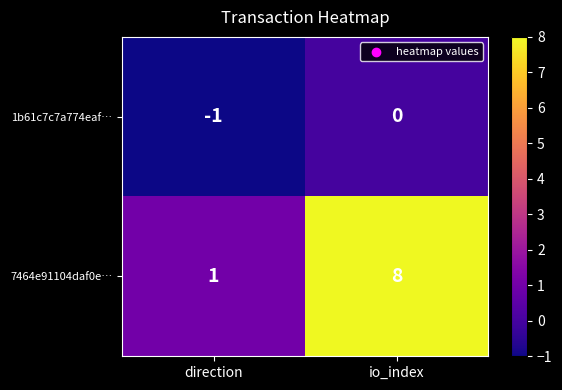

What is the difference between the 7464e91104daf0e… values at io_index and direction?

7